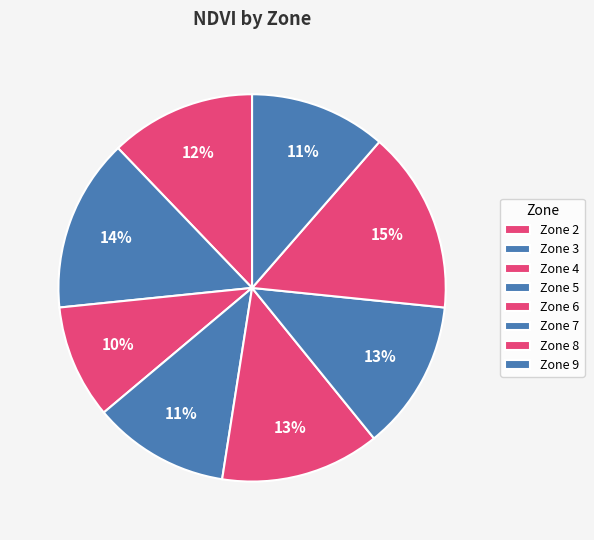

Count the number of slices in the pie.

8